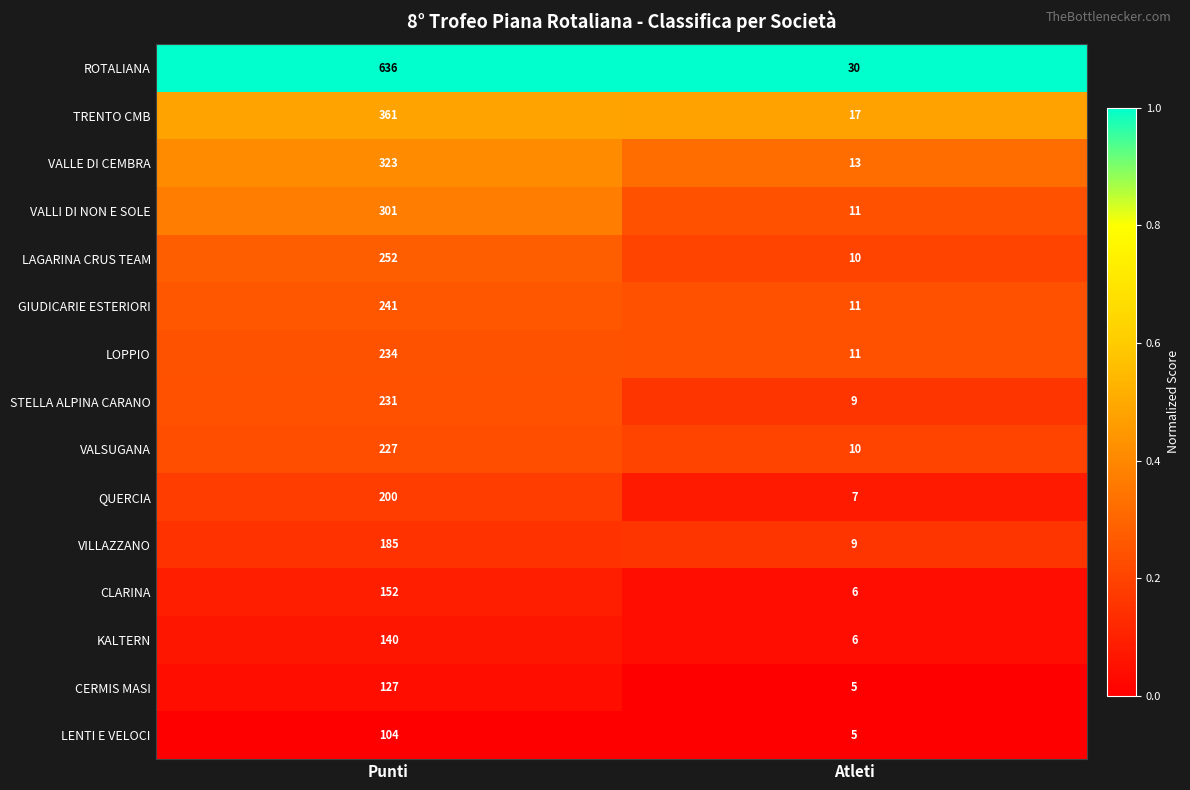

What is the total value across all series at Punti?

3714